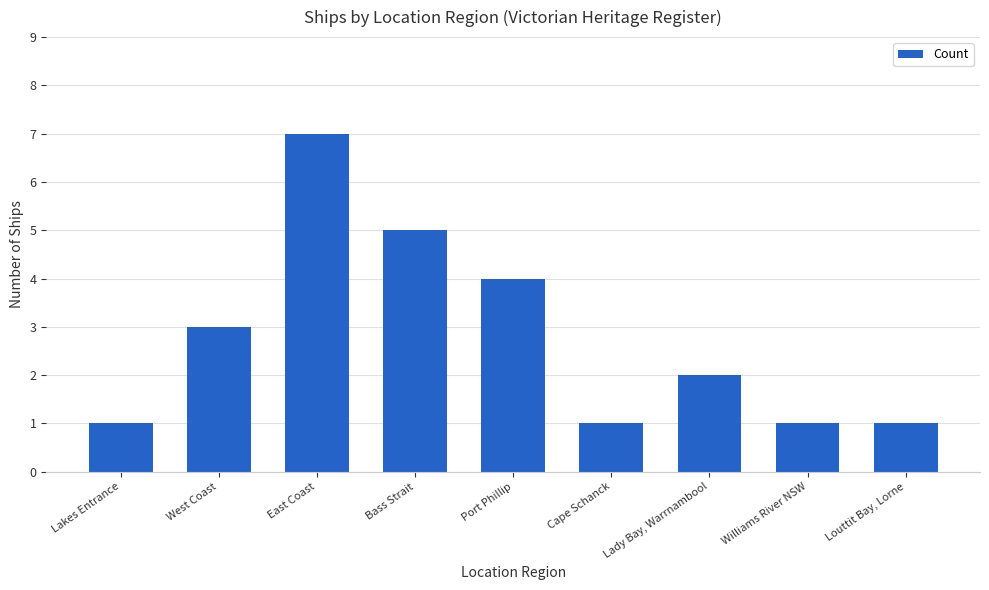

What position from the right is Louttit Bay, Lorne?

1